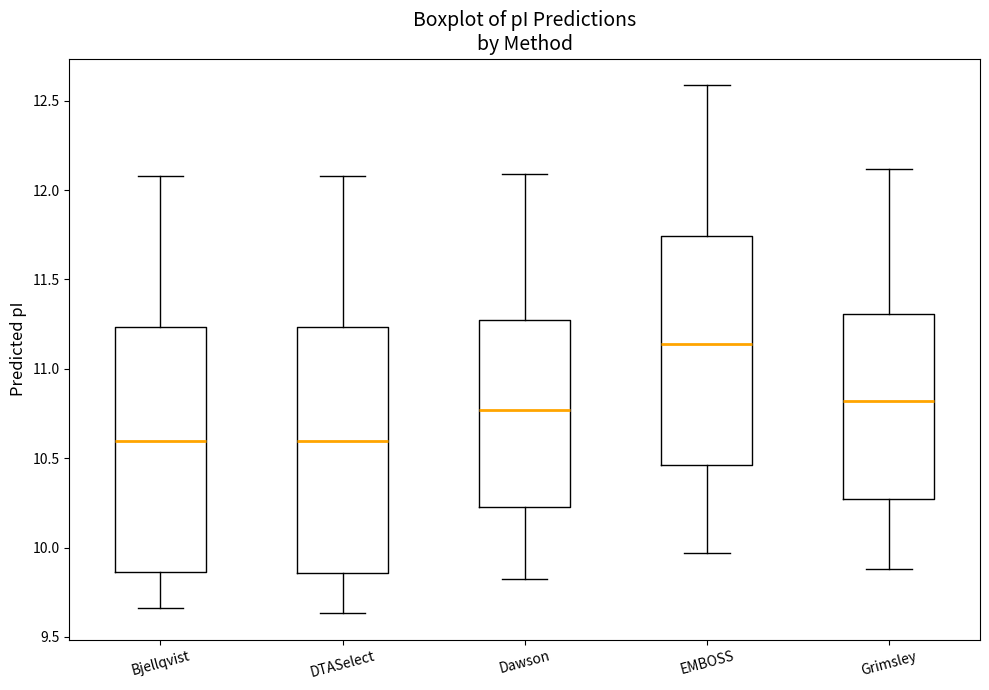

Where does the upper whisker of the box for DTASelect end on the y-axis? The values are not printed on the chart, so give them approximately, as read against the axis.

12.10